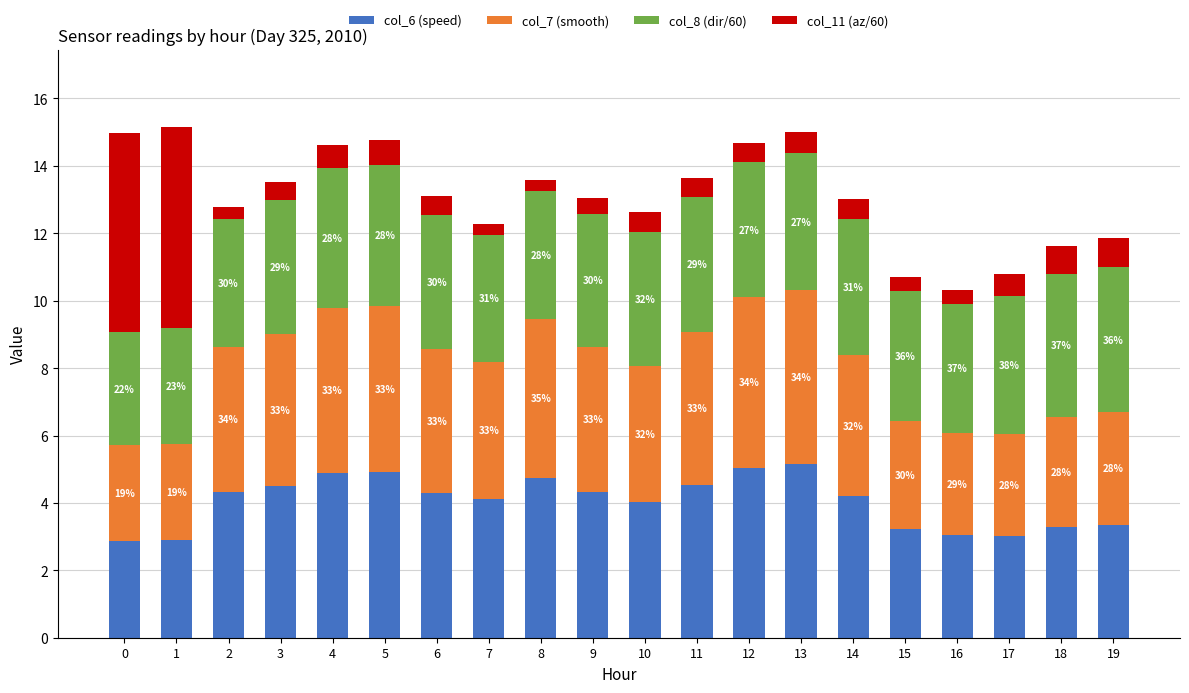

What are all the series names shown in the legend?

col_6 (speed), col_7 (smooth), col_8 (dir/60), col_11 (az/60)